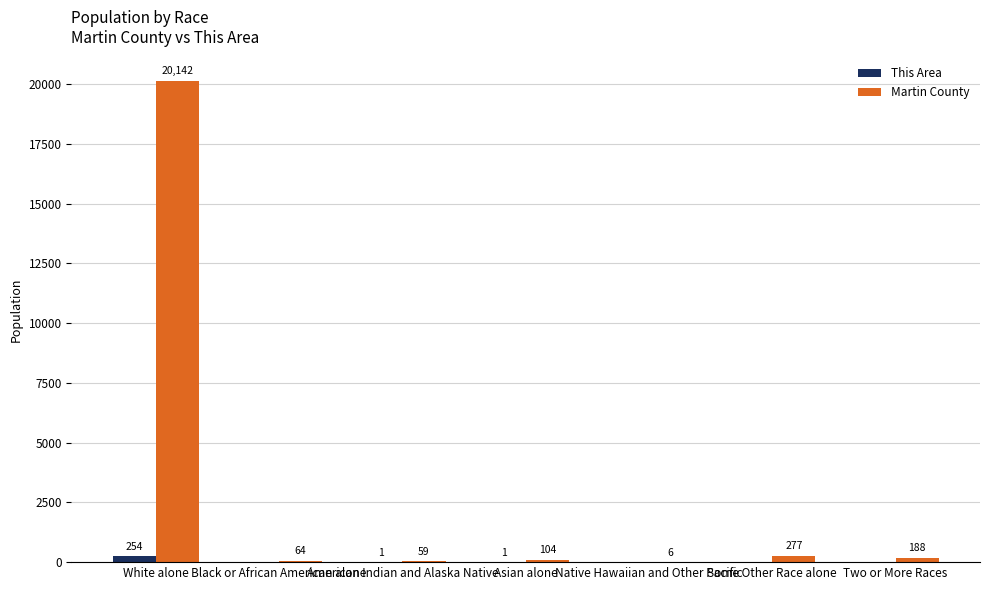

Which series changed the most between Asian alone and Two or More Races?

Martin County